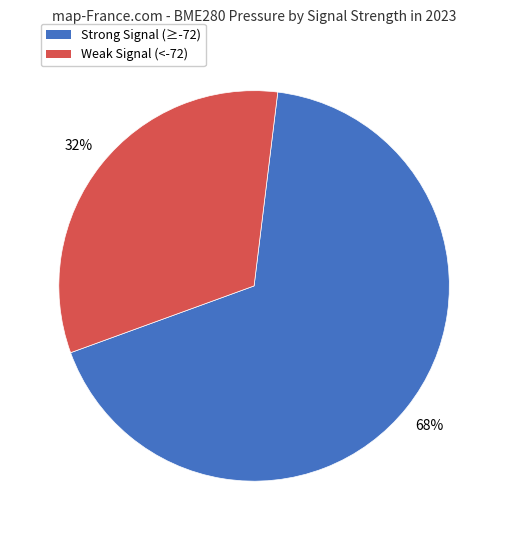

Does any single category account for the majority?

Yes